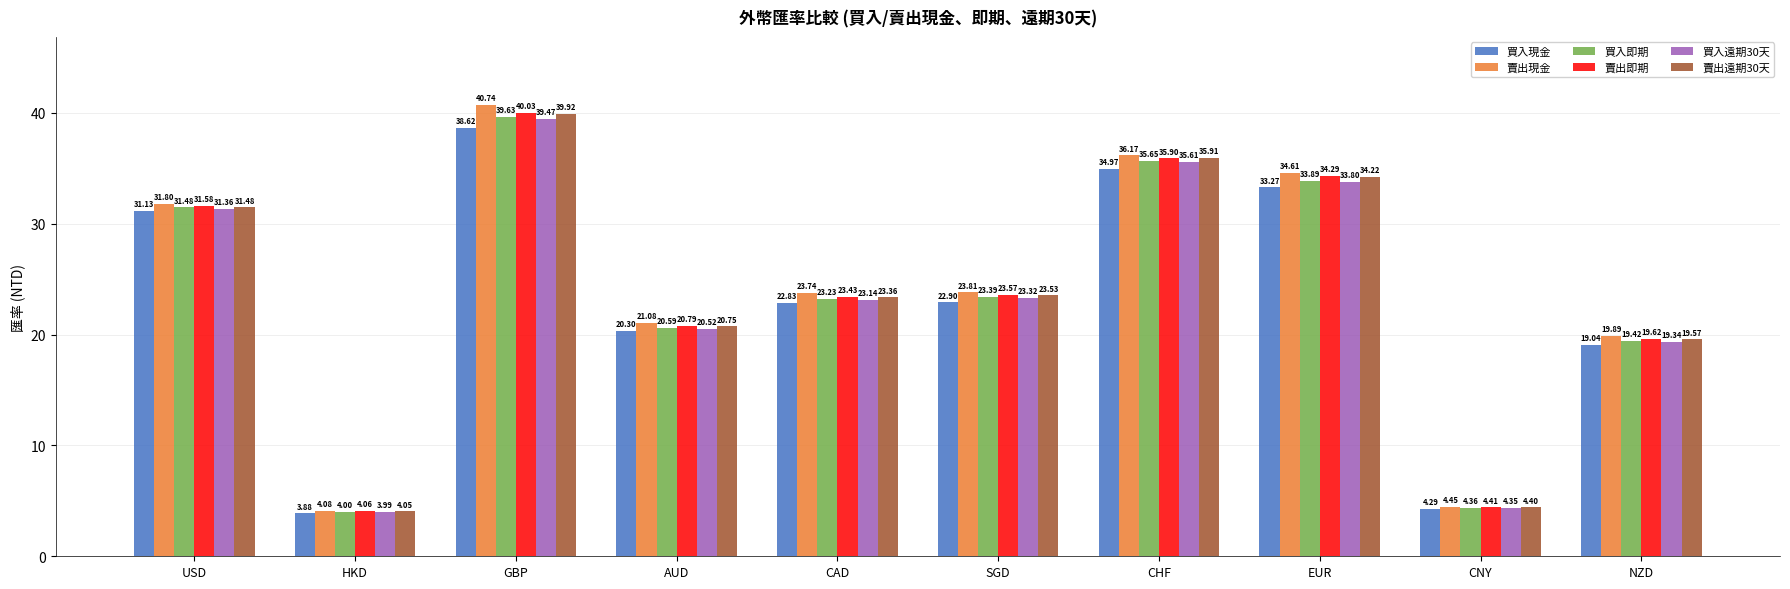

What is the approximate value of 買入遠期30天 at CHF?

35.6